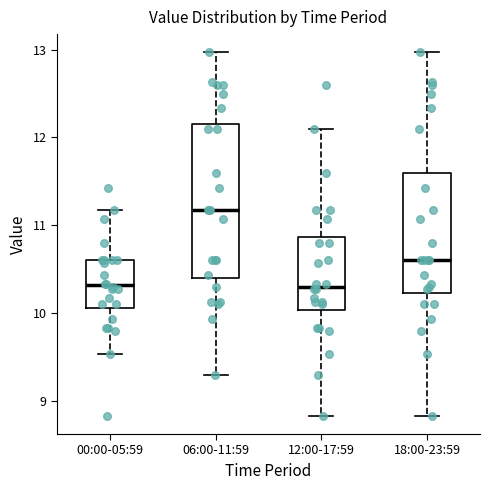

Which box is the tallest, from its lower edge to its upper edge?

06:00-11:59